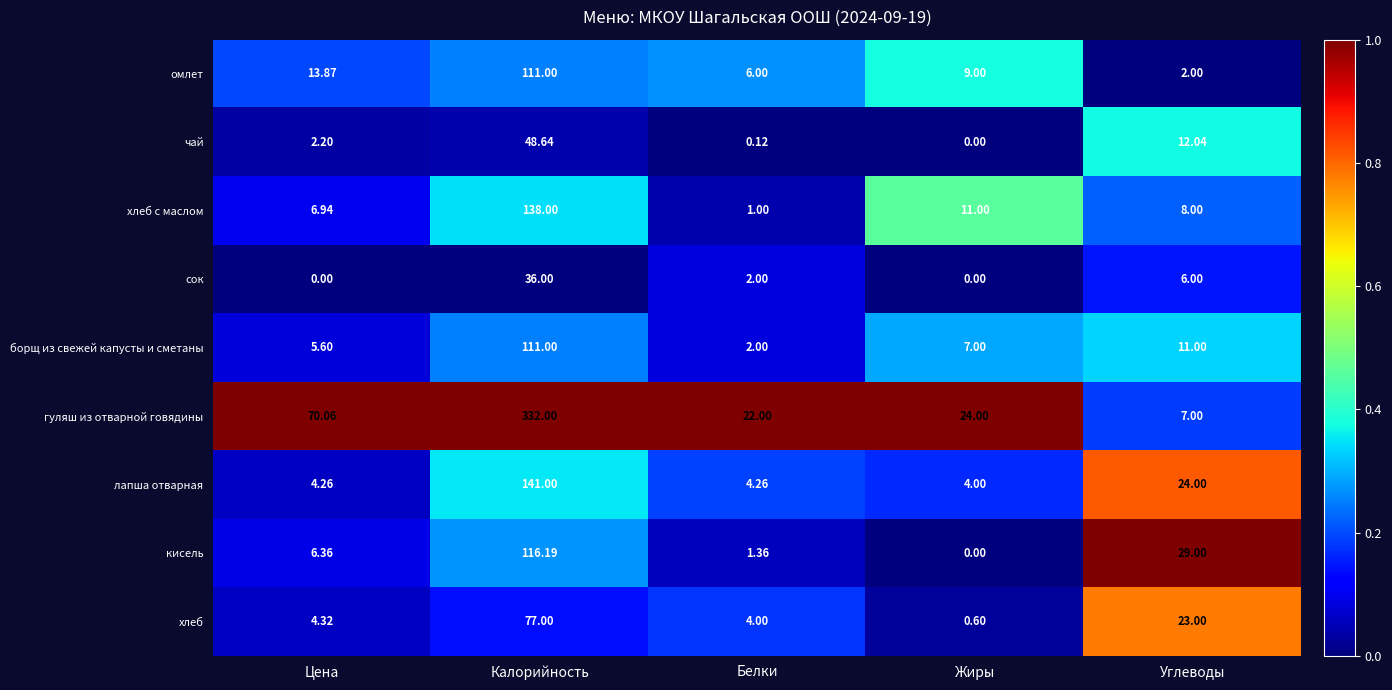

Which series has the largest range (max minus min)?

гуляш из отварной говядины